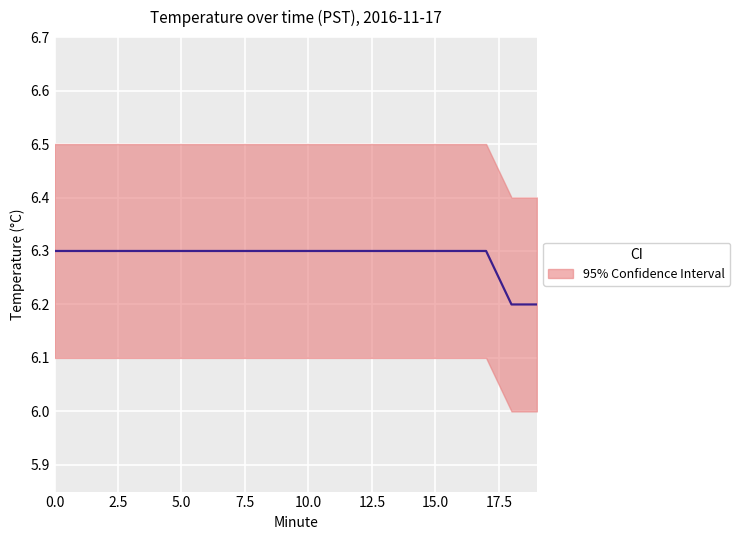

Which category has the lowest value across all series?

18